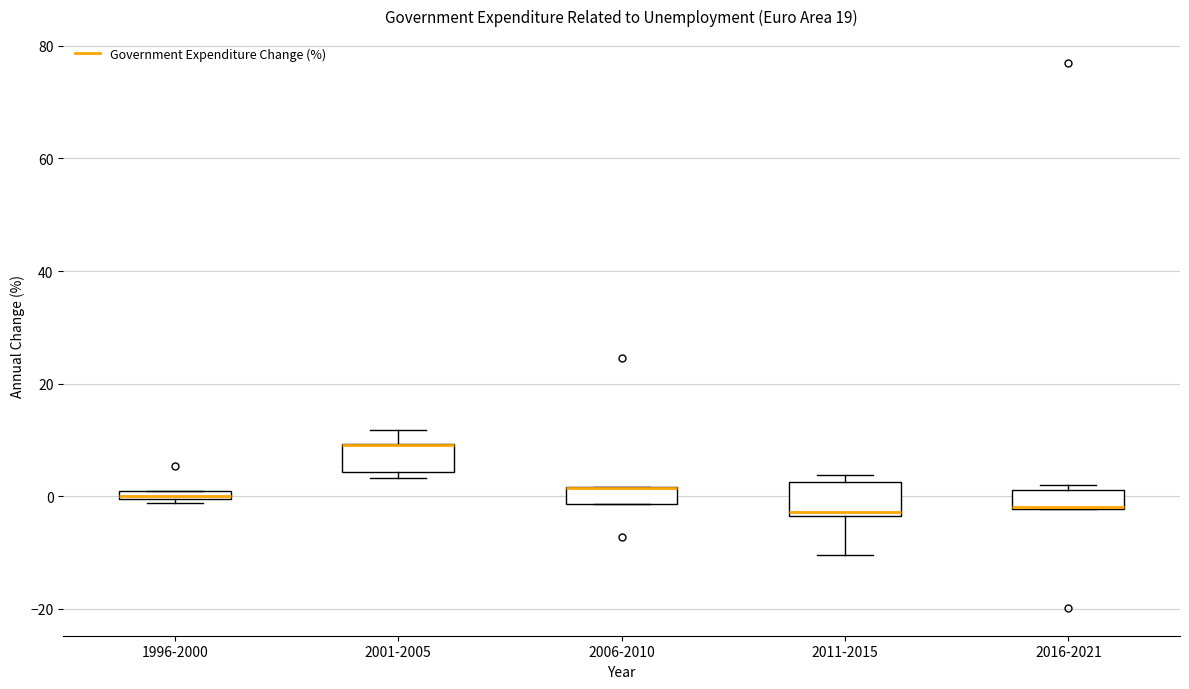

Where is the upper edge of the box for 2001-2005 on the y-axis? The values are not printed on the chart, so give them approximately, as read against the axis.

10